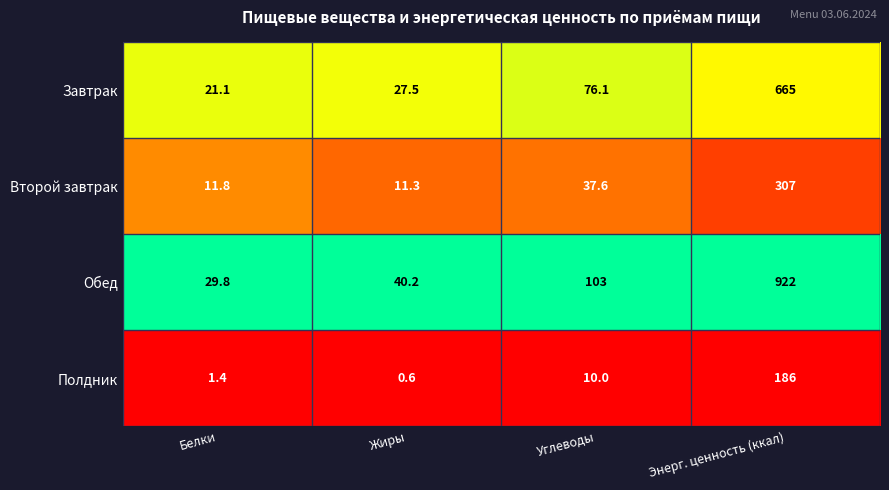

What is the difference between the maximum and minimum values in the Обед series?

892.2